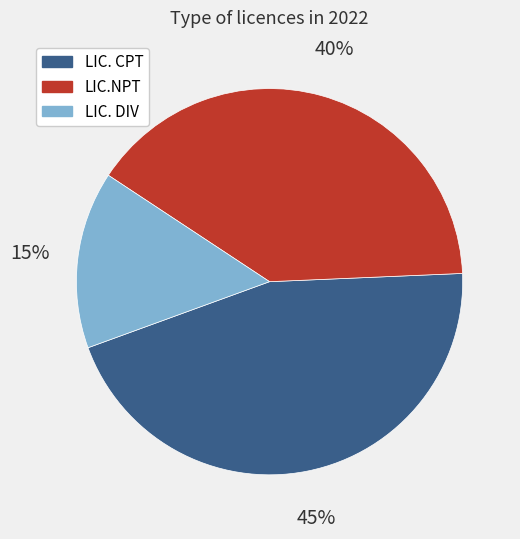

How many segments does this pie chart have?

3